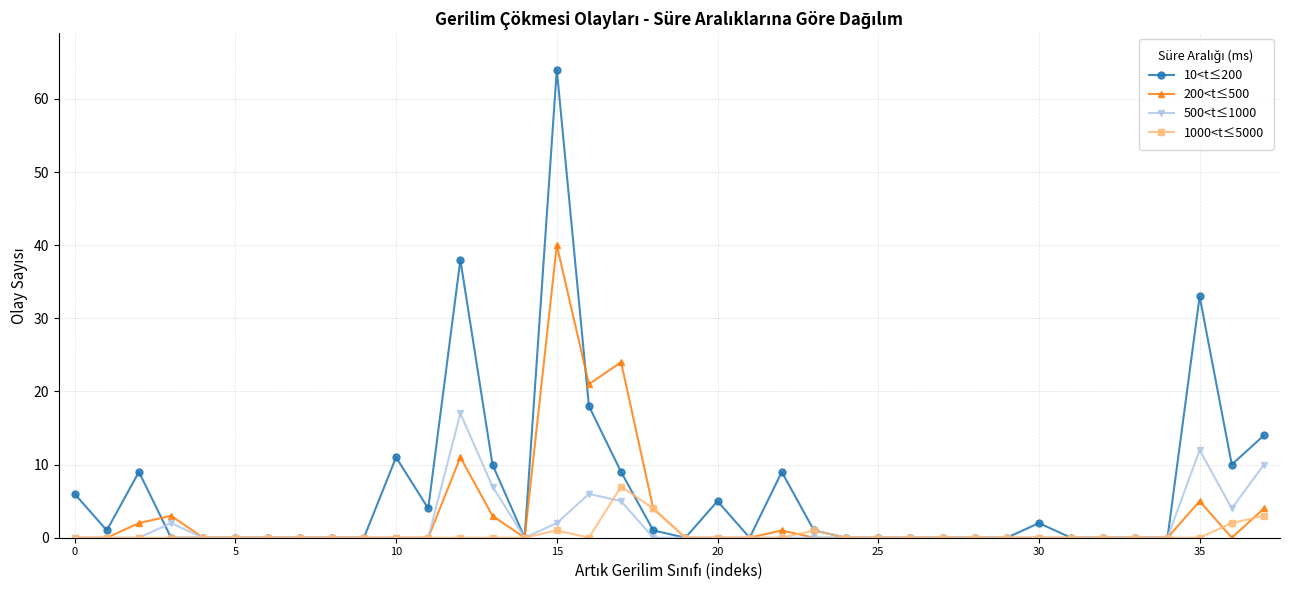

Which series has the largest range (max minus min)?

10<t≤200